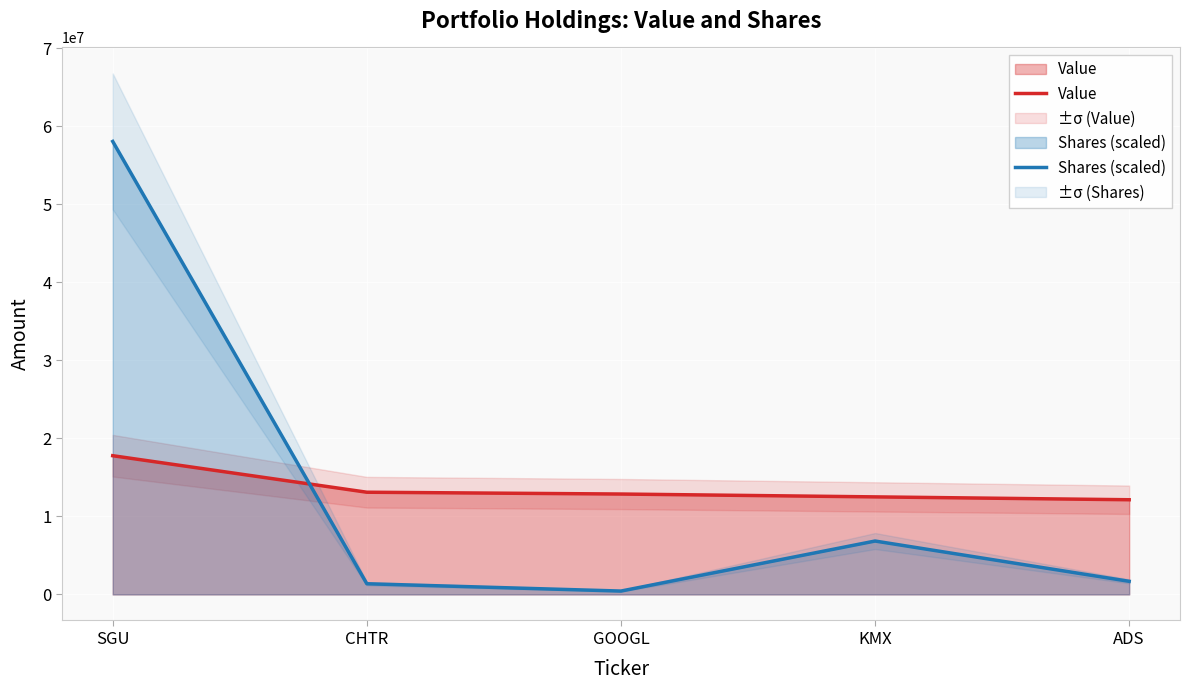

What position from the left is SGU?

1